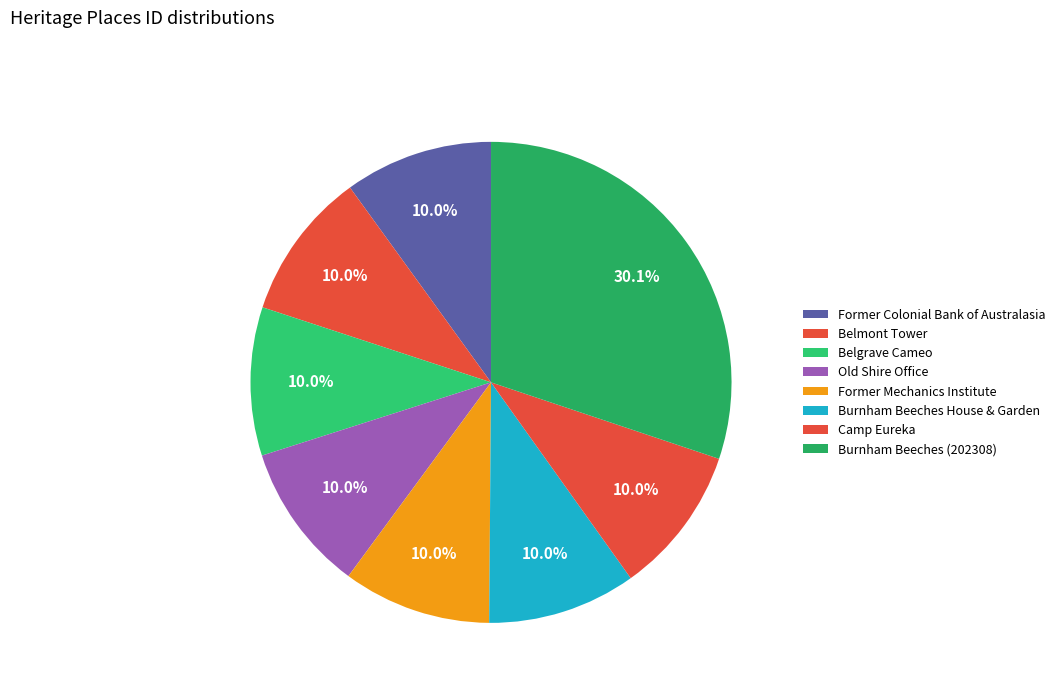

To the nearest percent, what percentage of the pie is Former Mechanics Institute?

10%